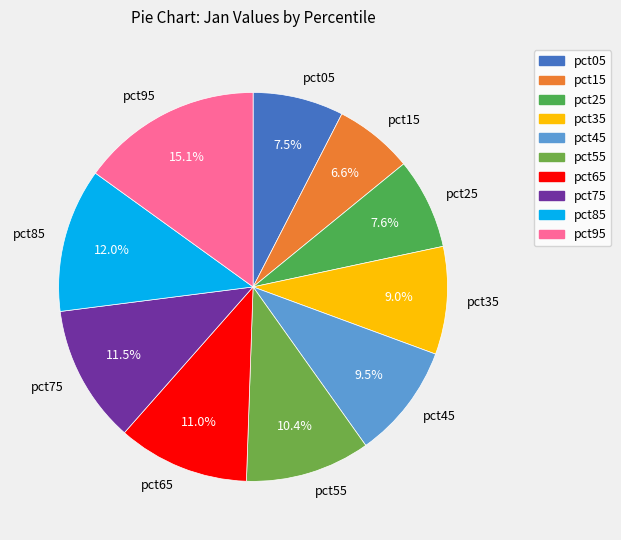

Does pct65 represent more than half of the total?

No